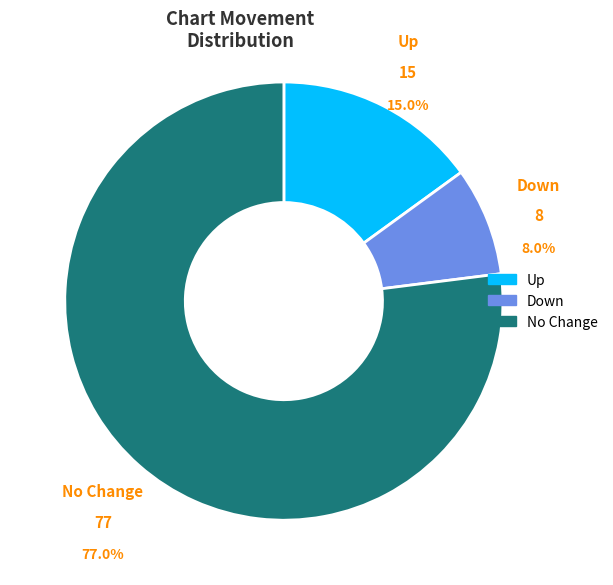

Count the number of slices in the pie.

3